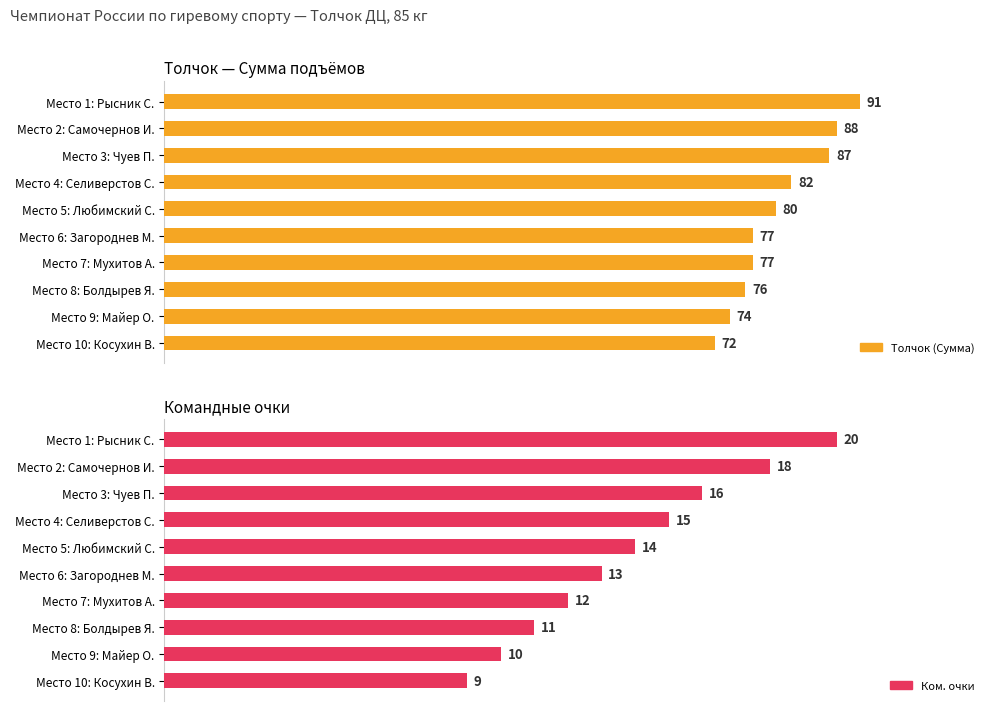

What is the label of the 2nd bar from the left?

Место 2: Самочернов И.